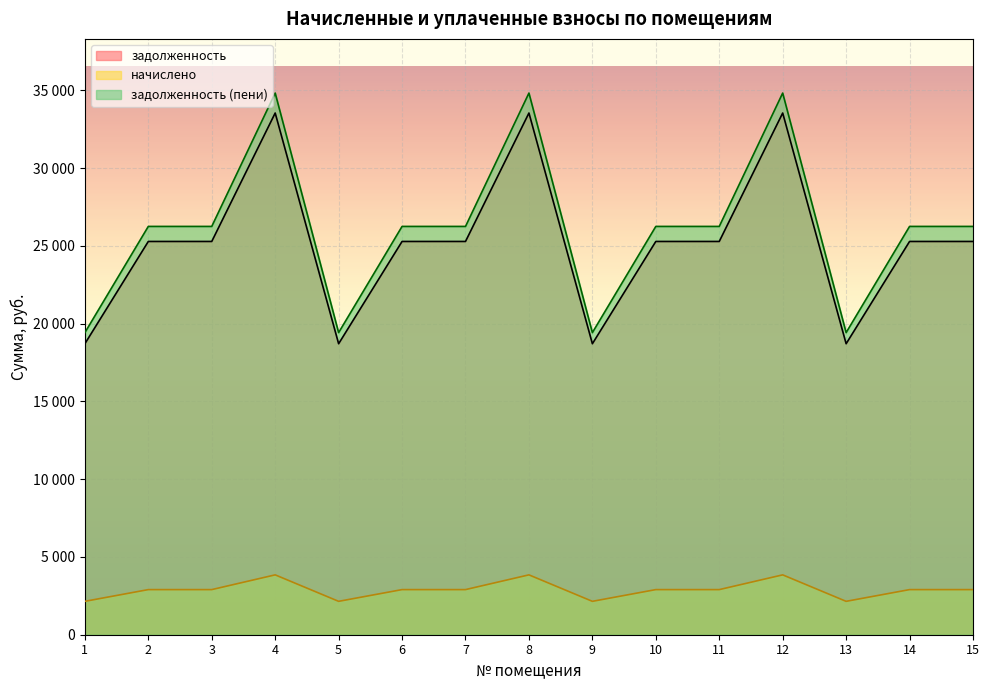

Is it true that задолженность equals 59120.1 at 4?

False